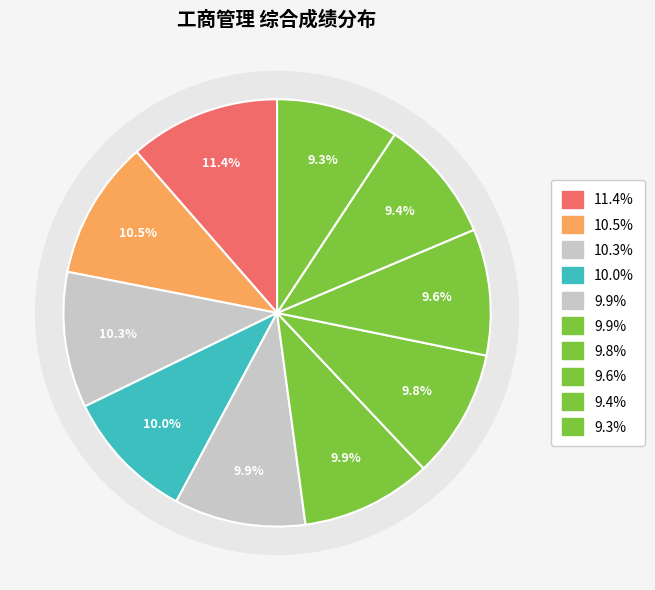

Is it true that 陆芸 is 16% of the pie?

False